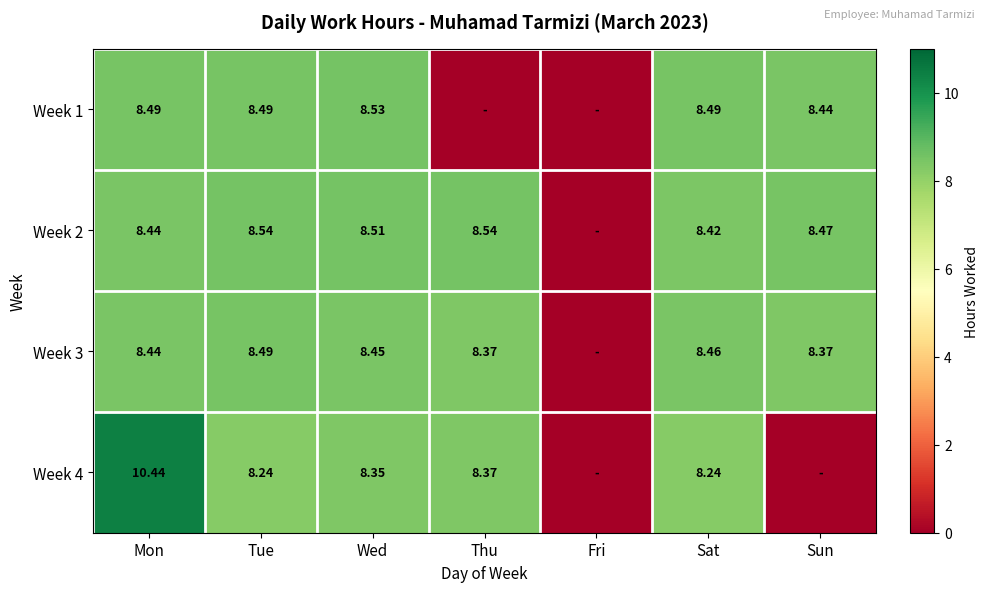

Is the value of Week 3 at Thu greater than the value of Week 1 at Mon?

No